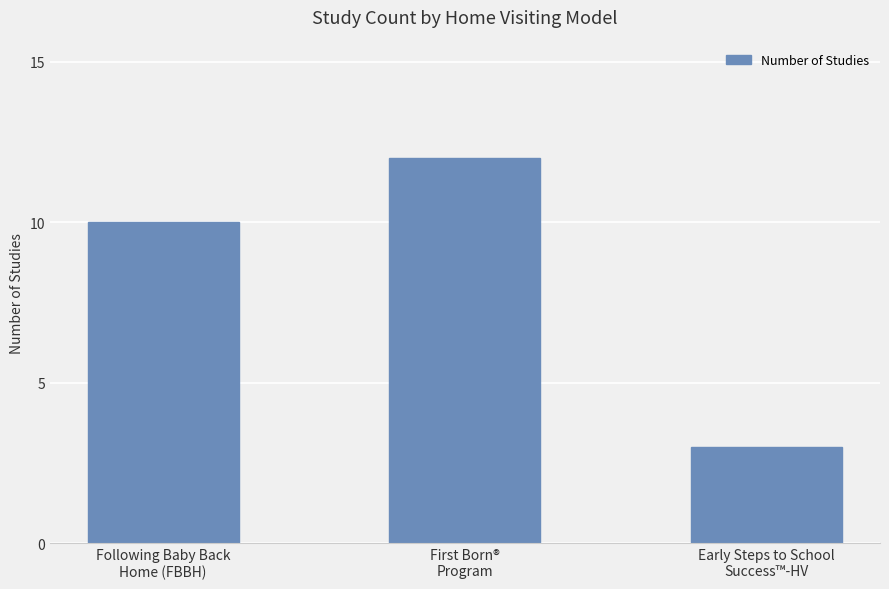

Reading left to right, list all the values displayed in this chart.

10	12	3